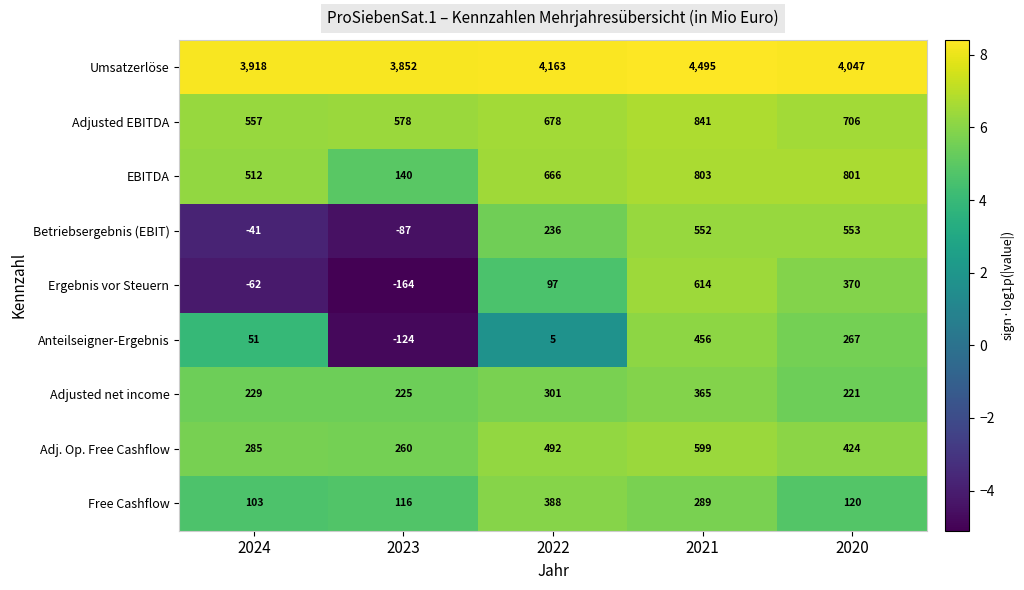

The Ergebnis vor Steuern series shows -105 at 2023. True or false?

False